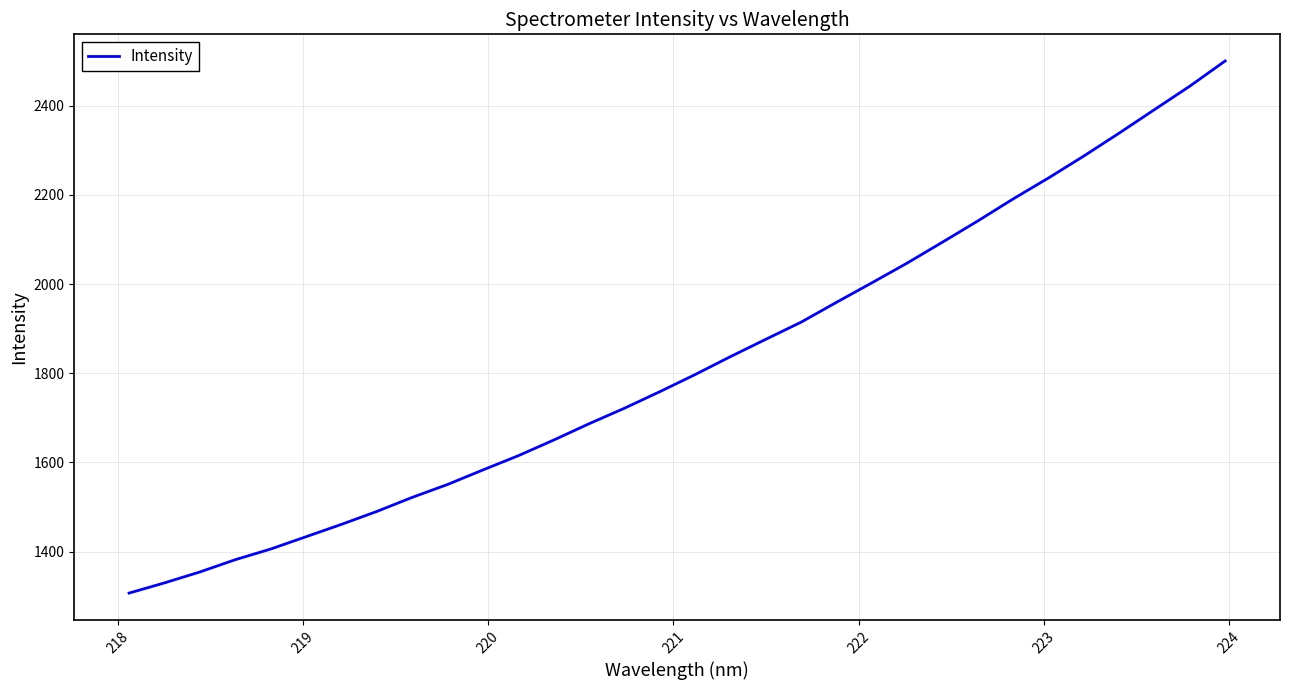

What is the maximum value shown in the chart?

2500.4